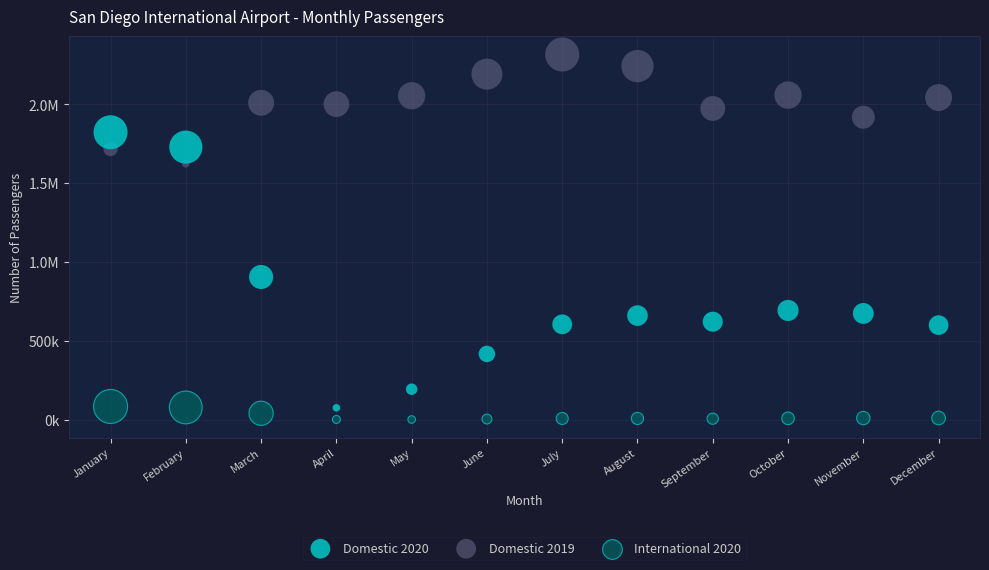

What are all the series names shown in the legend?

Domestic 2020, Domestic 2019, International 2020